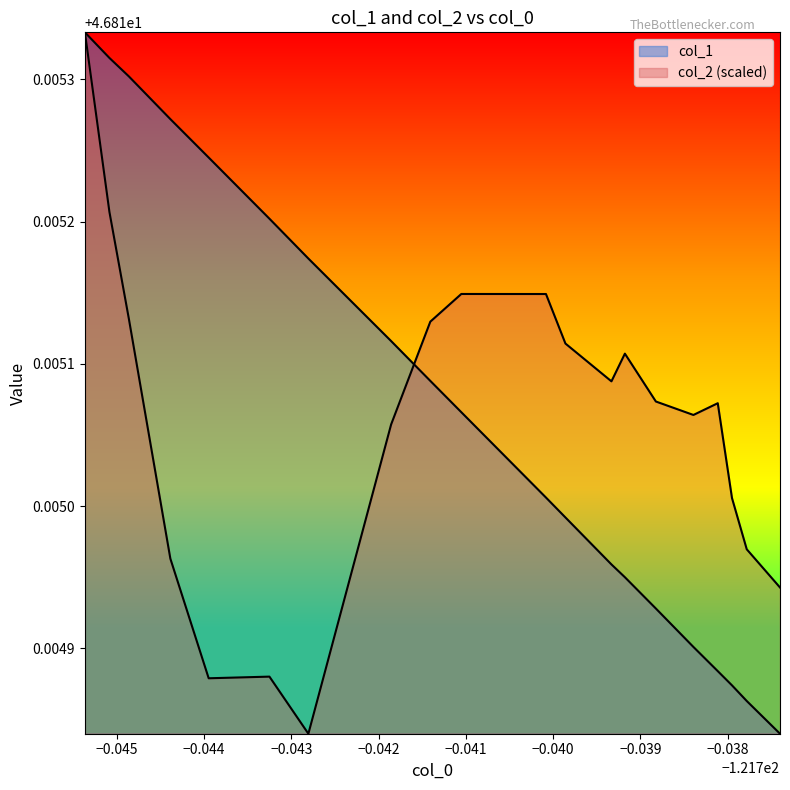

How many intersections are there between col_1 and col_2?

1